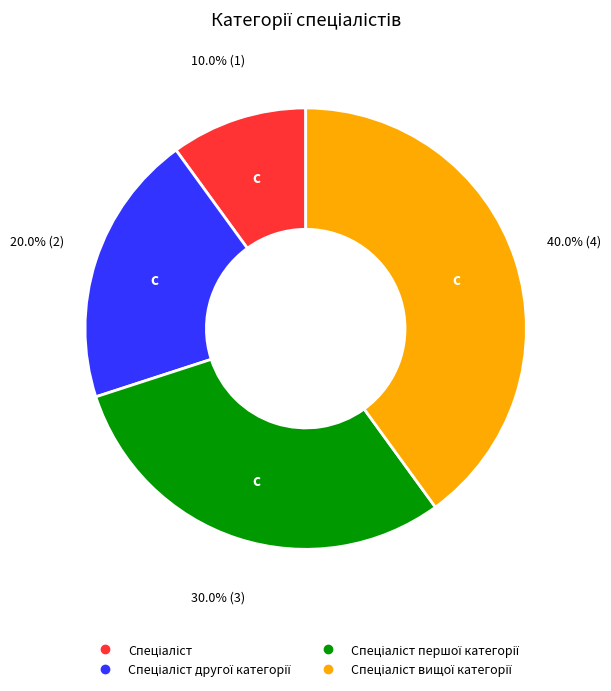

Does any single category account for the majority?

No